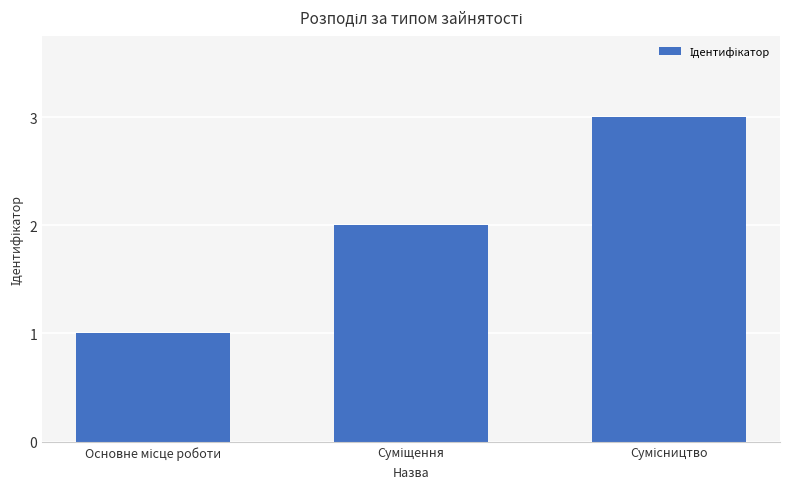

What is the sum of all values?

6